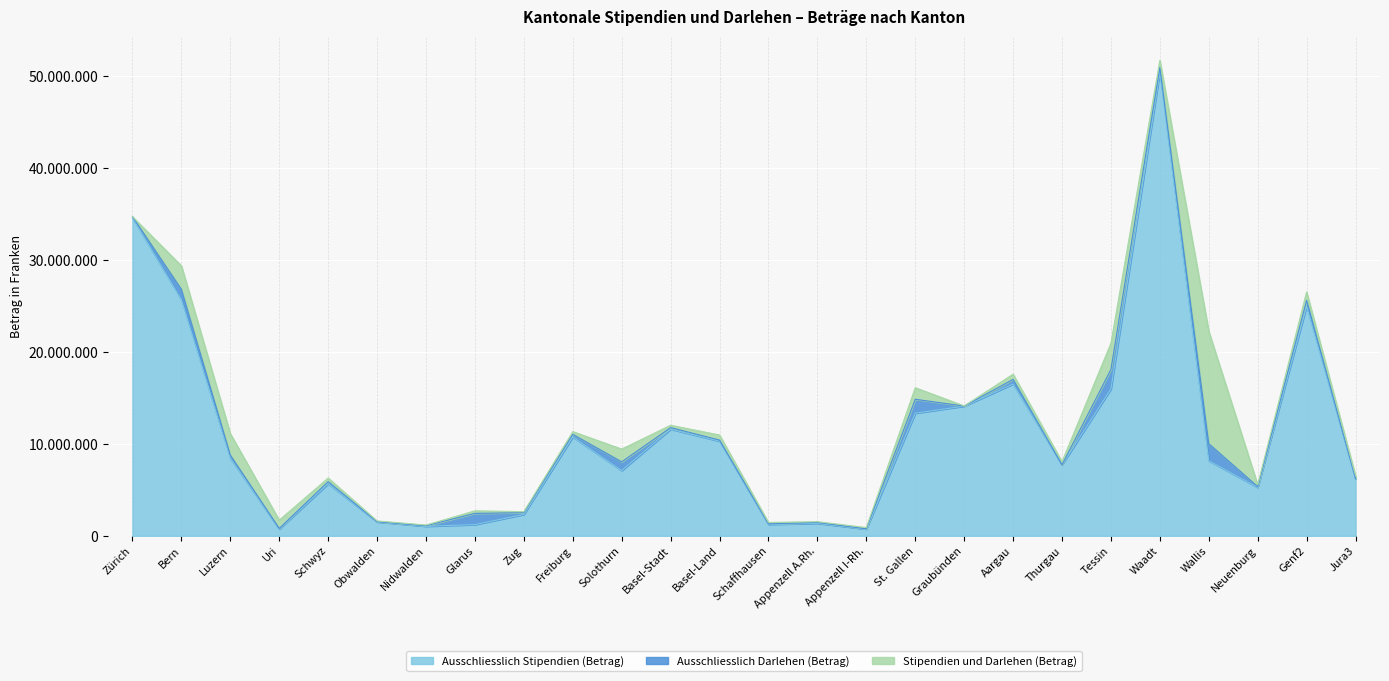

What is the minimum value for Ausschliesslich Stipendien (Betrag)?

732000